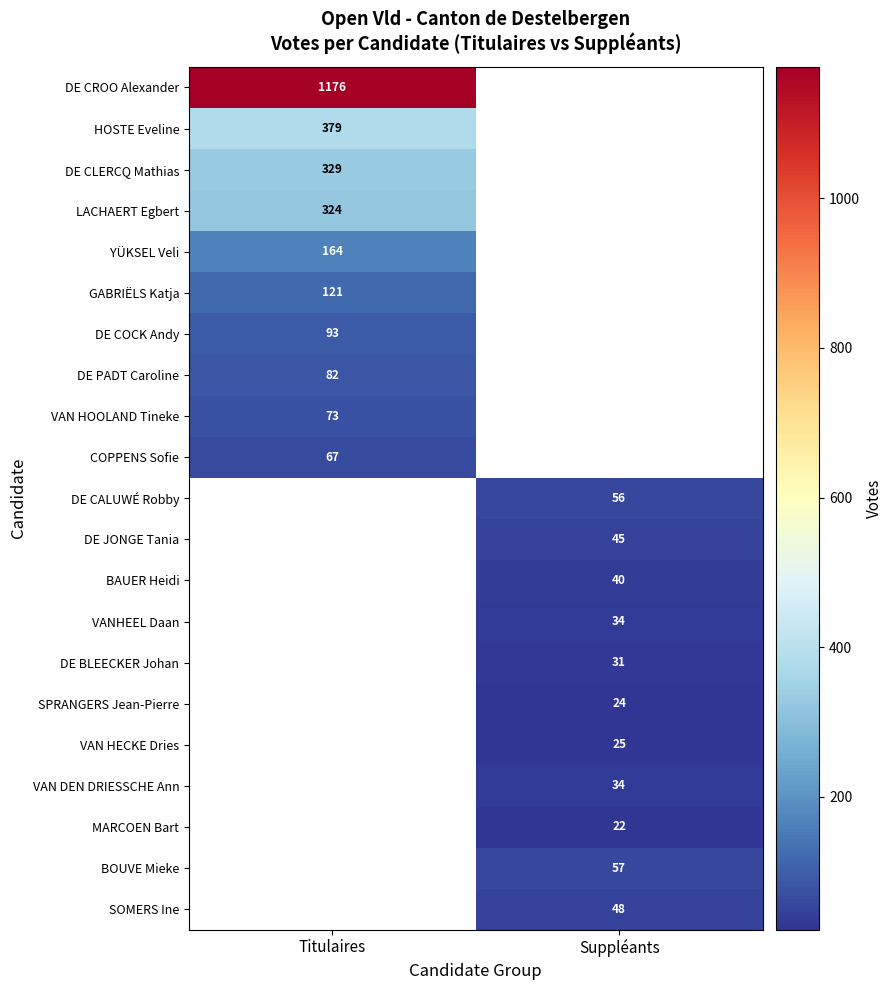

What is the greatest value displayed?

1176.0